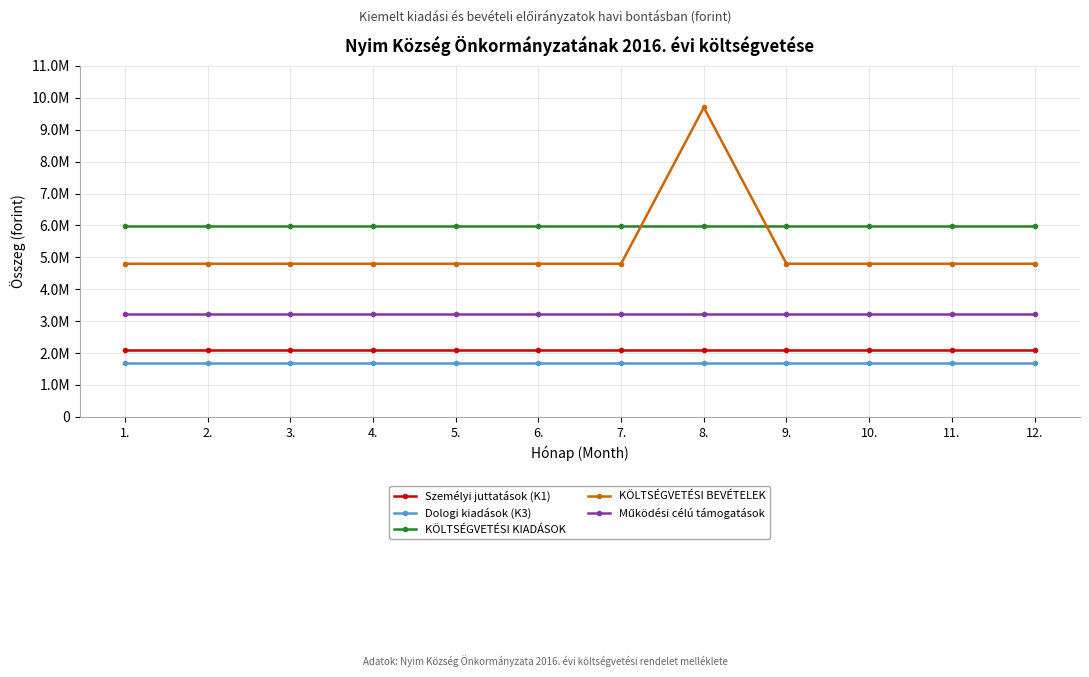

Is this an area chart (filled region under the line)?

No